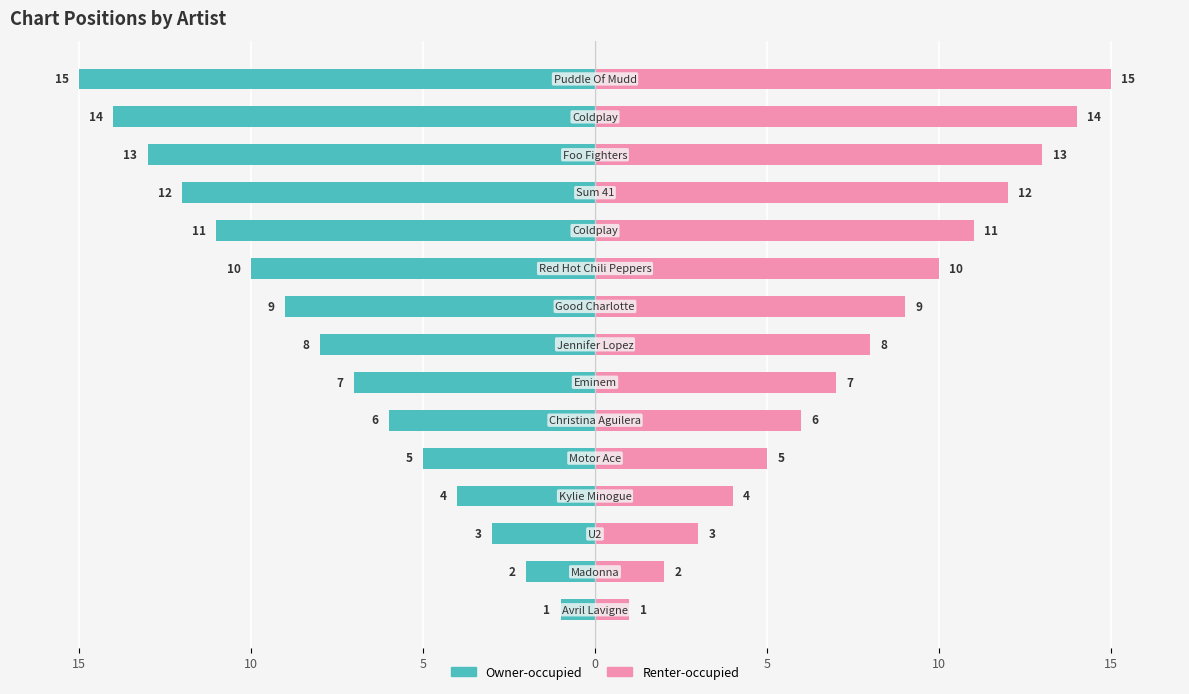

What are all the series names shown in the legend?

Owner-occupied, Renter-occupied